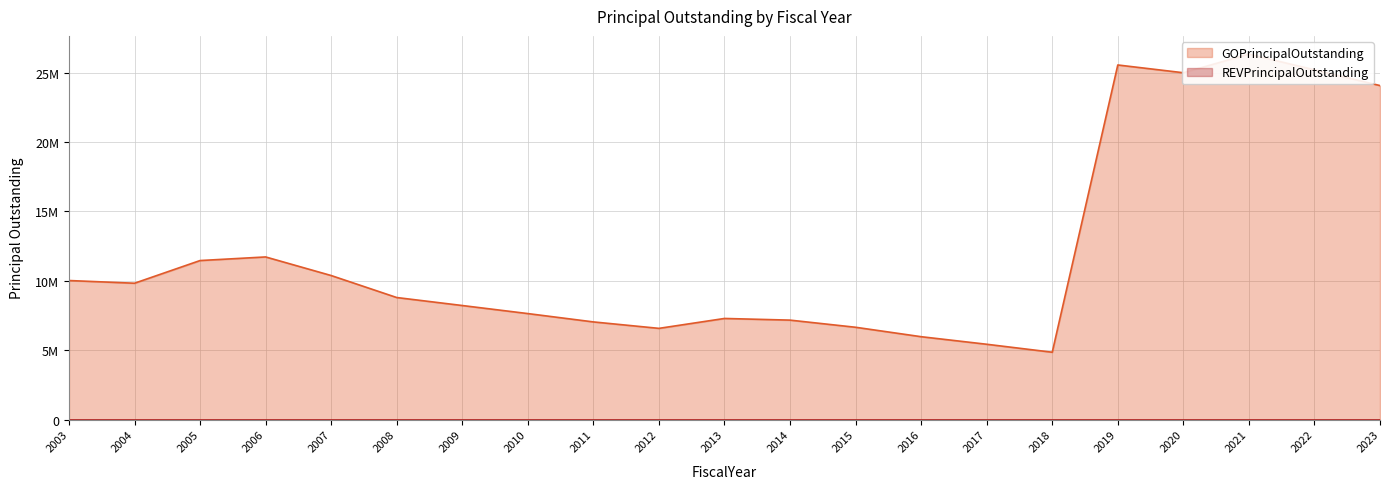

What is the ratio of the value at 2013 to the value at 2016?

1.2